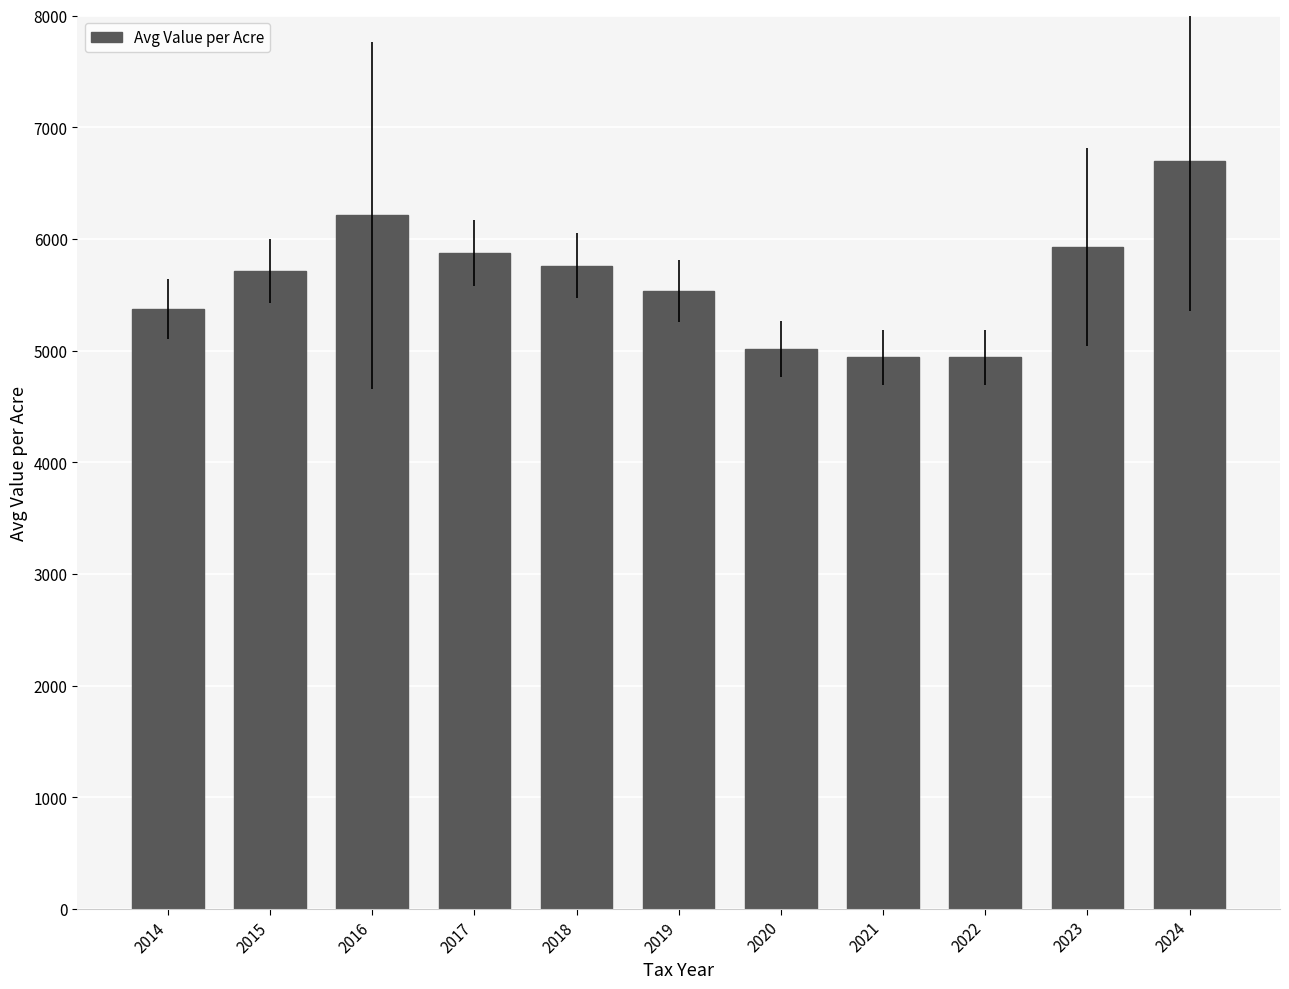

What is the value of the 10th bar from the left?

5926.8